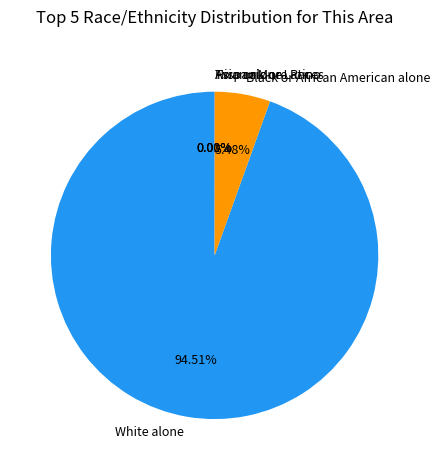

What portion of the pie excludes Black or African American alone?

94.5%